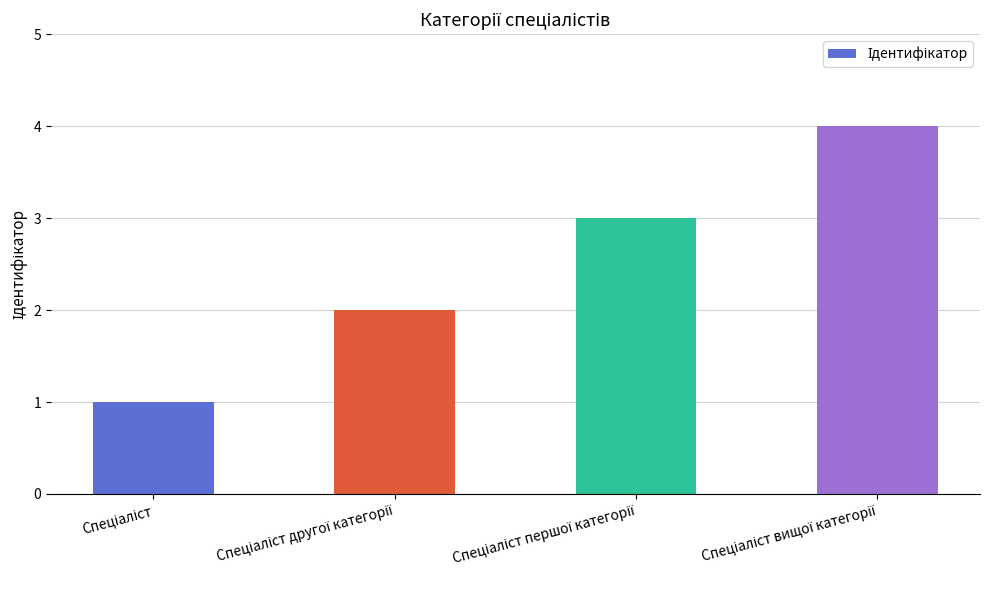

Are the bars grouped side by side (vs. stacked)?

No